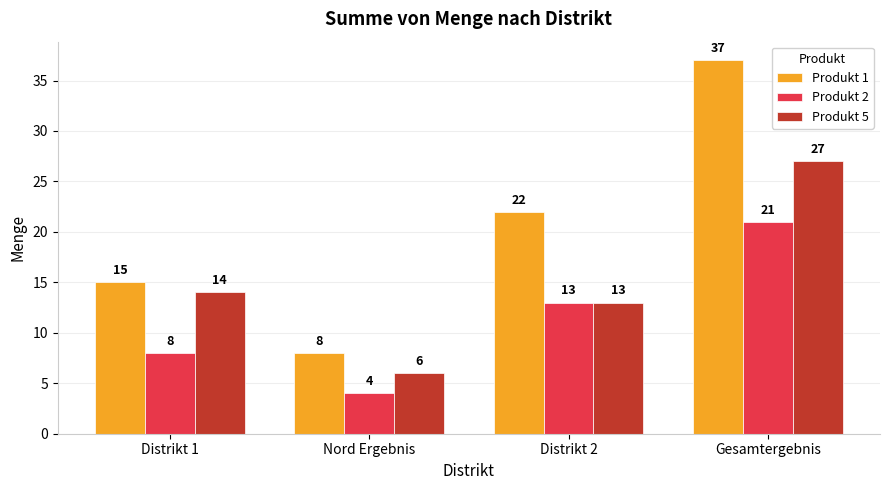

Count the Produkt 1 values in the range 15 to 37.

3